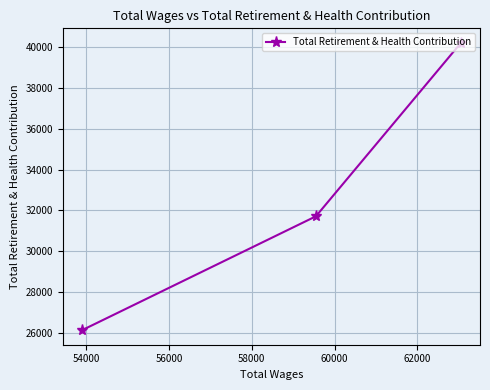

What is the sum of all values?

98053